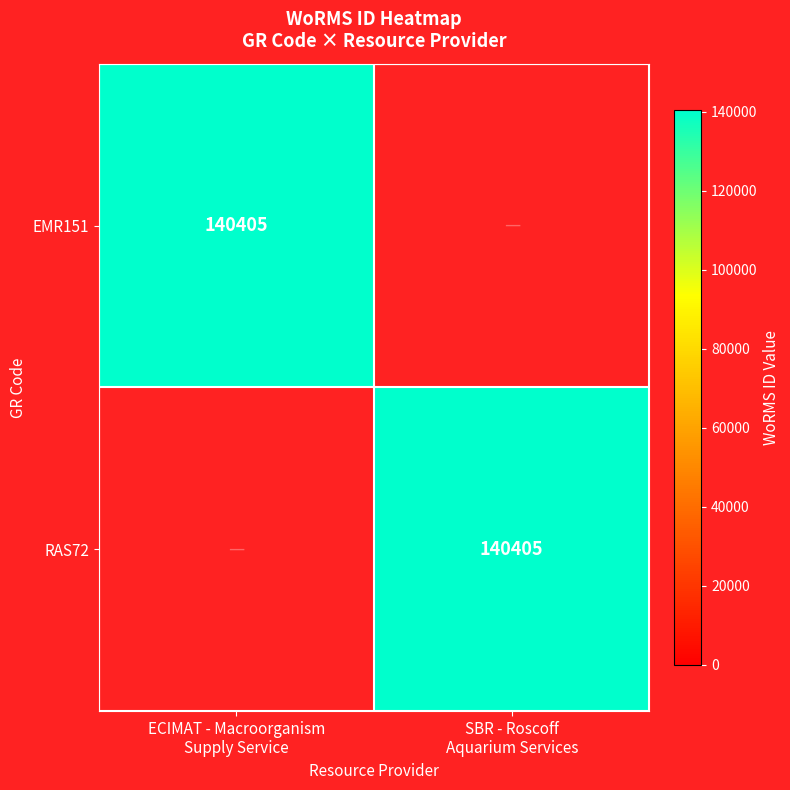

Which series has the largest total across all categories?

EMR151